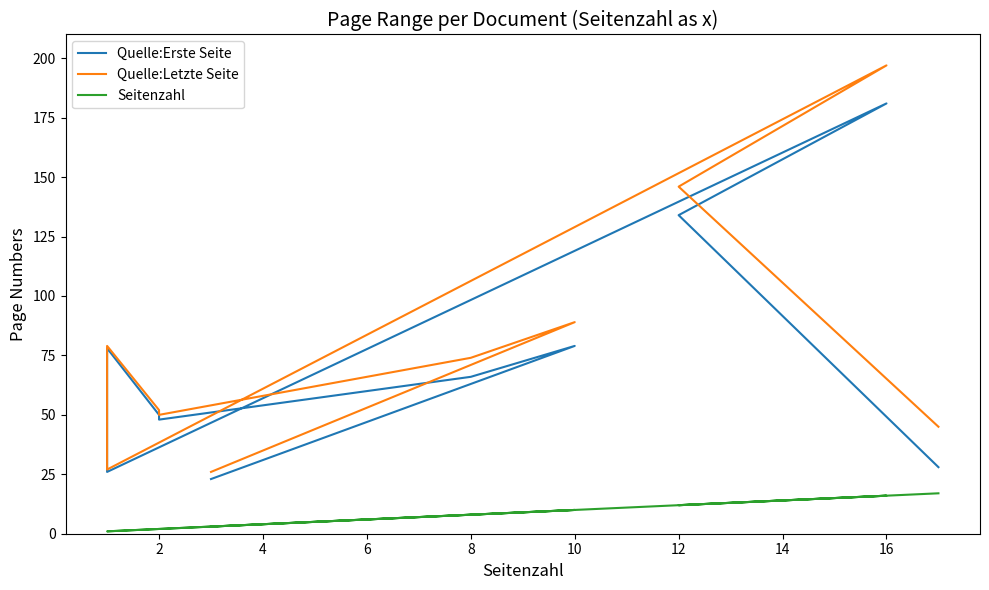

Does the chart display data point markers on the line(s)?

No